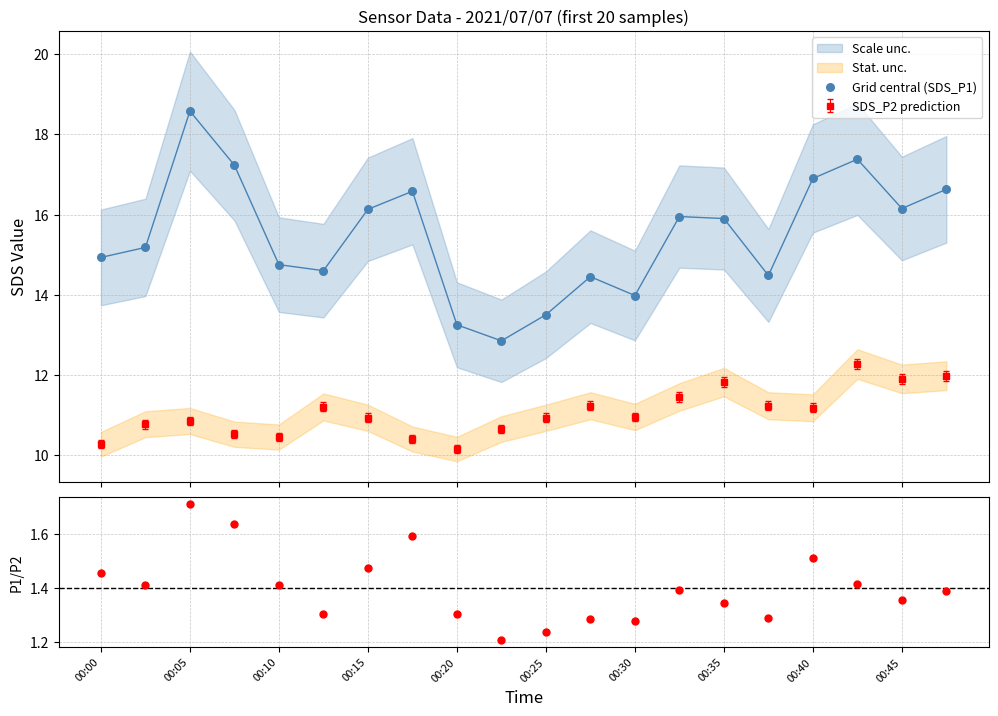

At how many categories does at least one series exceed 2?

20